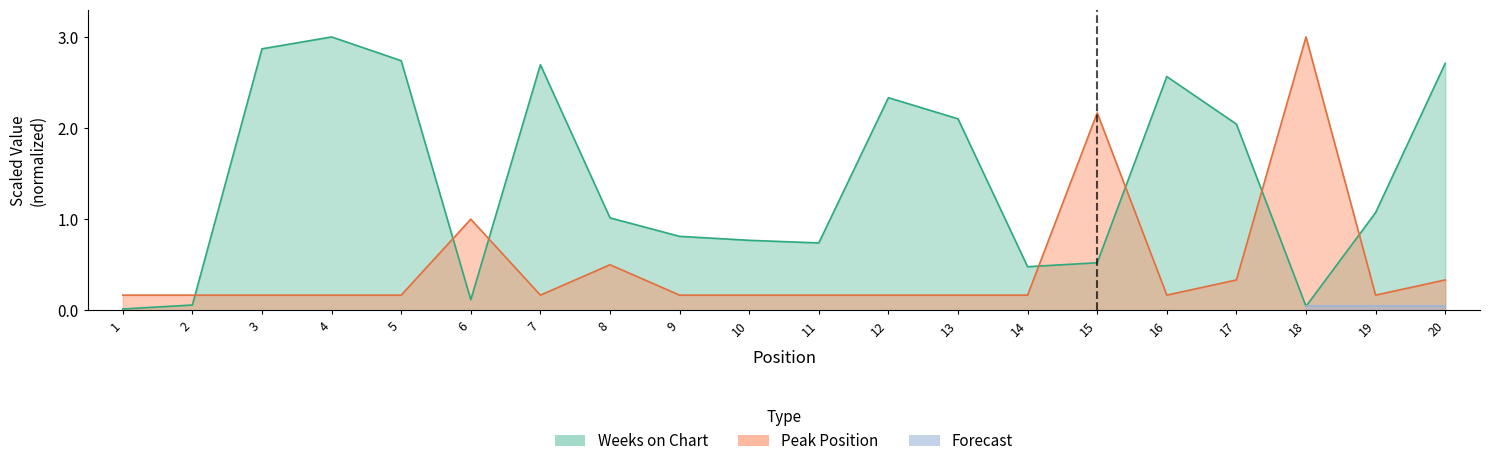

How many times do Weeks on Chart and Peak Position cross each other?

7